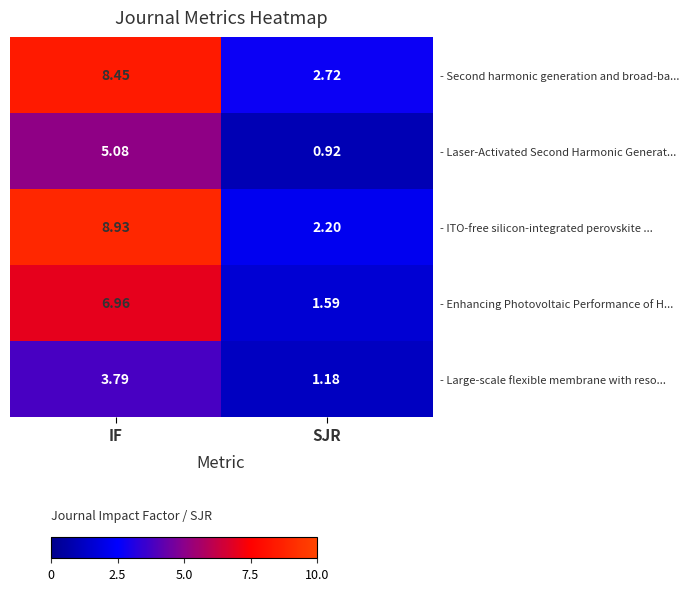

Where does the - ITO-free silicon-integrated perovskite ... series first go above 8?

IF